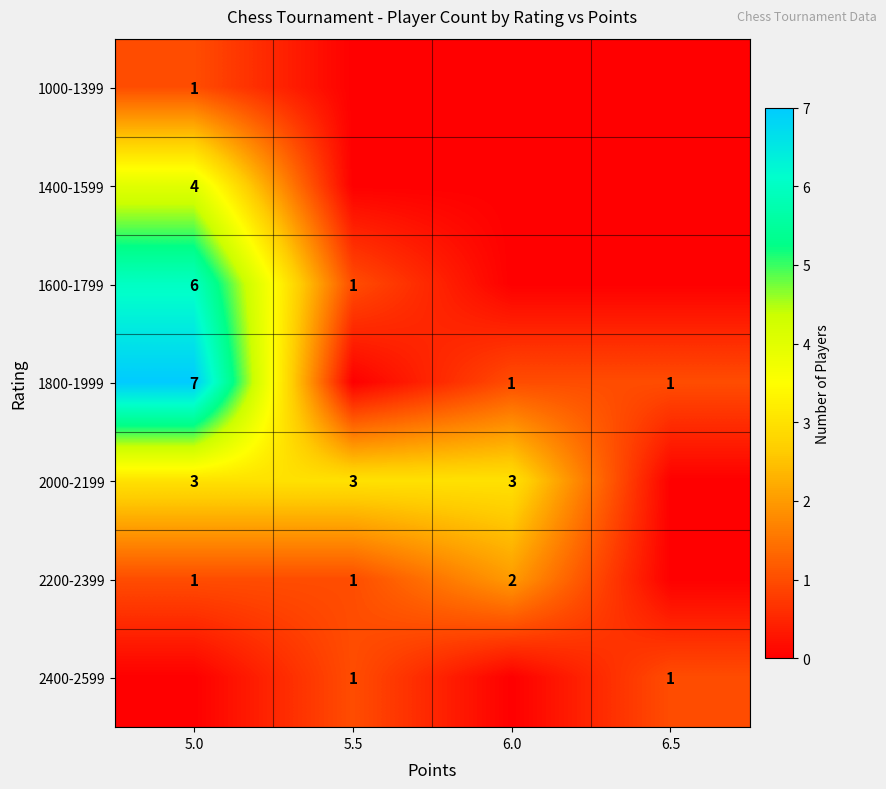

The value of 2200-2399 at 5.5 is 1. True or false?

True